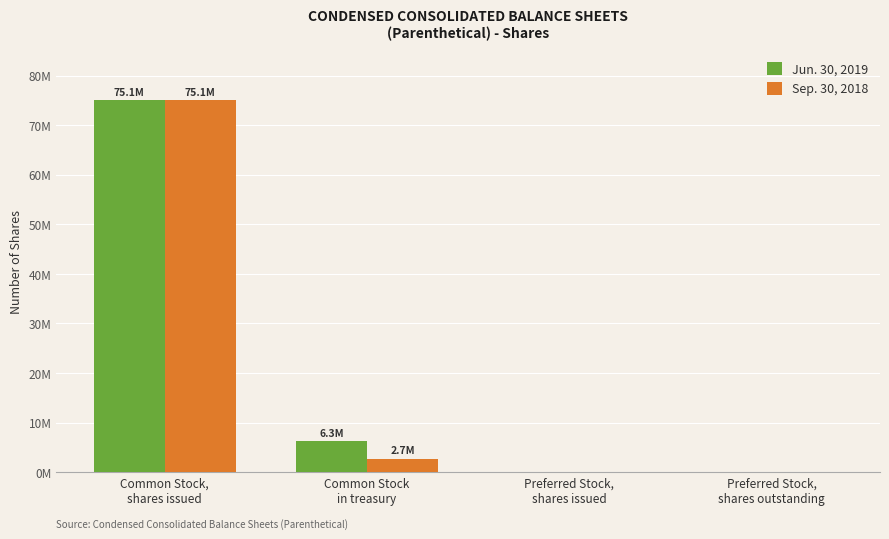

At which label is Sep. 30, 2018 closest to 37550732?

Common Stock
in treasury